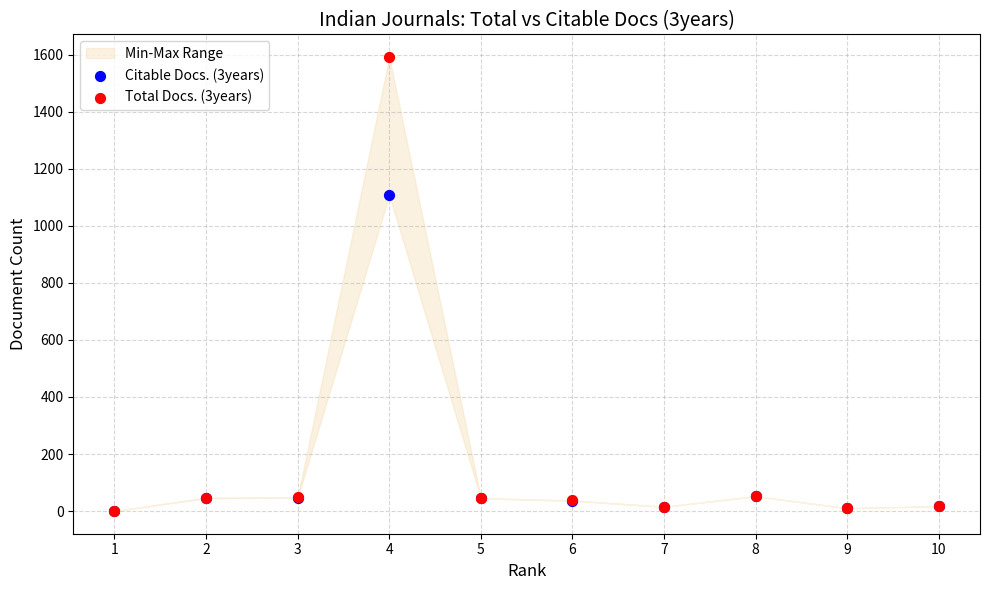

Across all series, what Y value is closest to 796?

1108